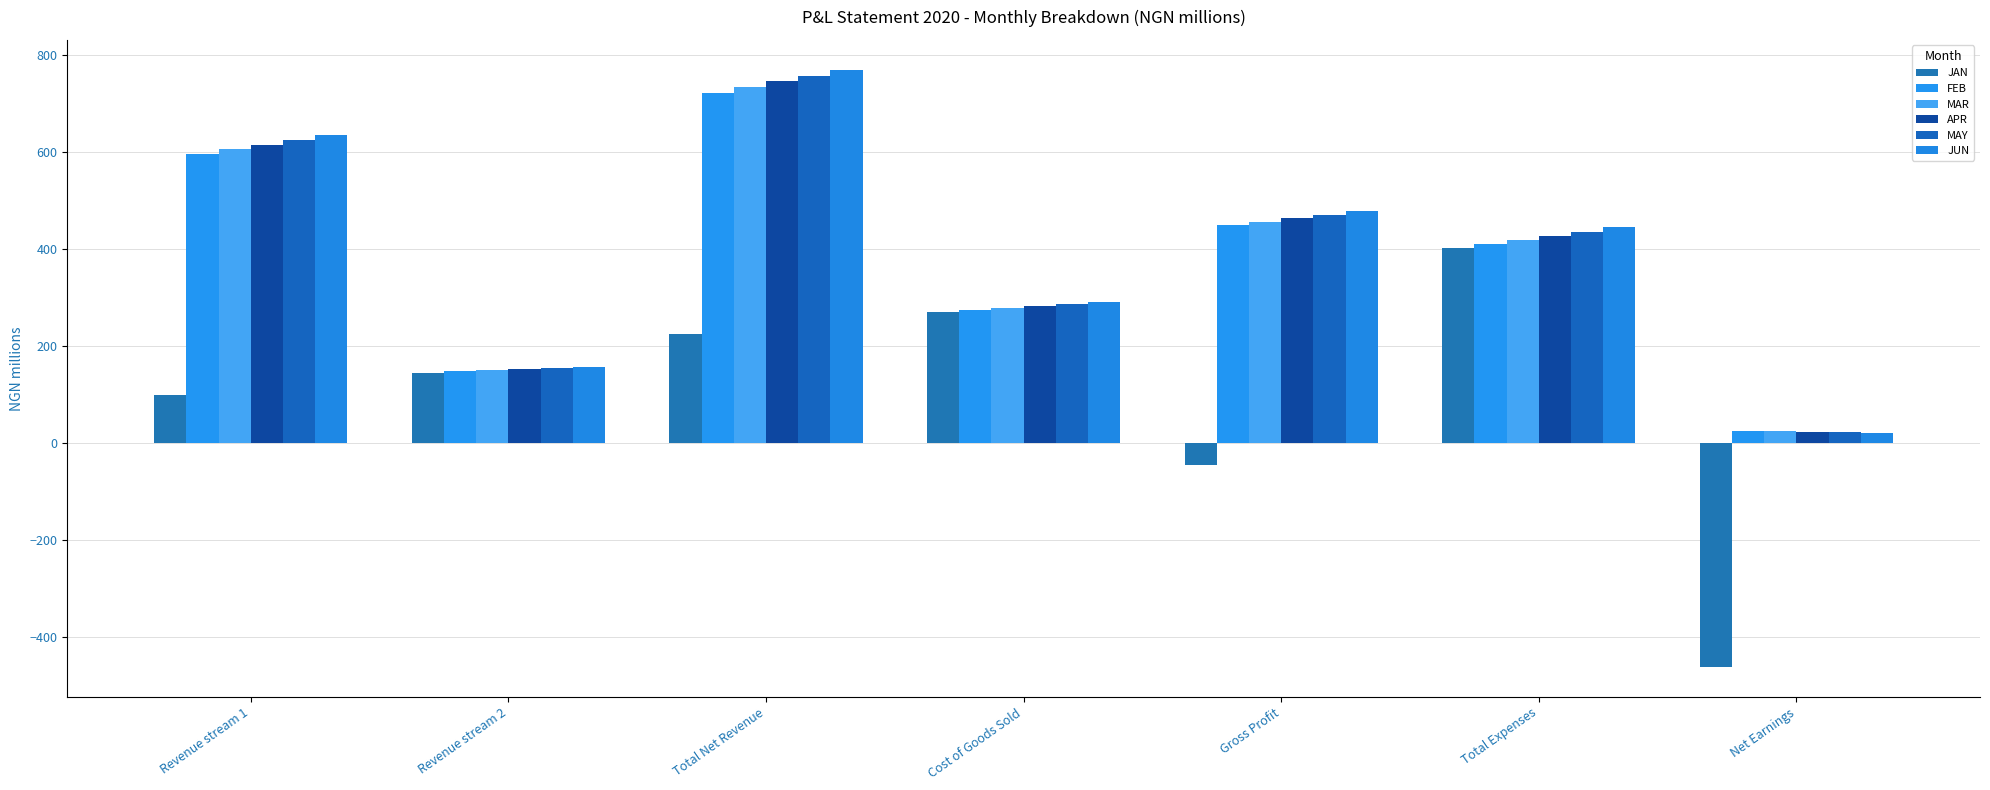

Which category has the highest value across all series?

Total Net Revenue